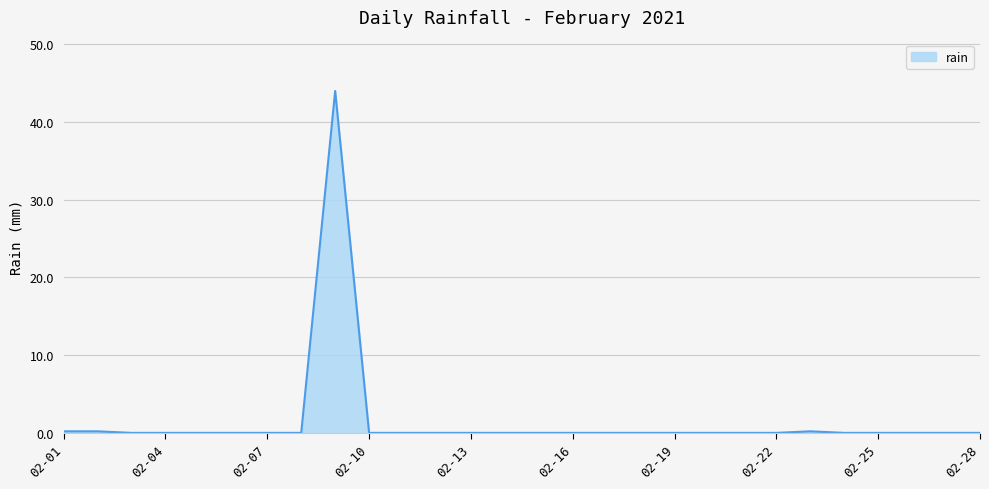

True or false: there are more than 0 points higher than both neighbors.

True